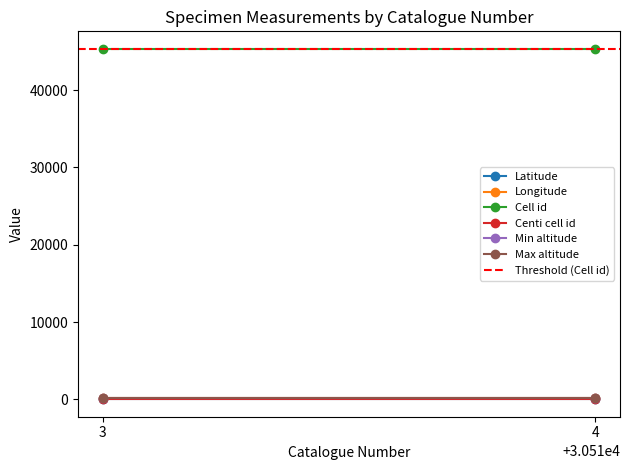

At how many categories does at least one series exceed 108?

2